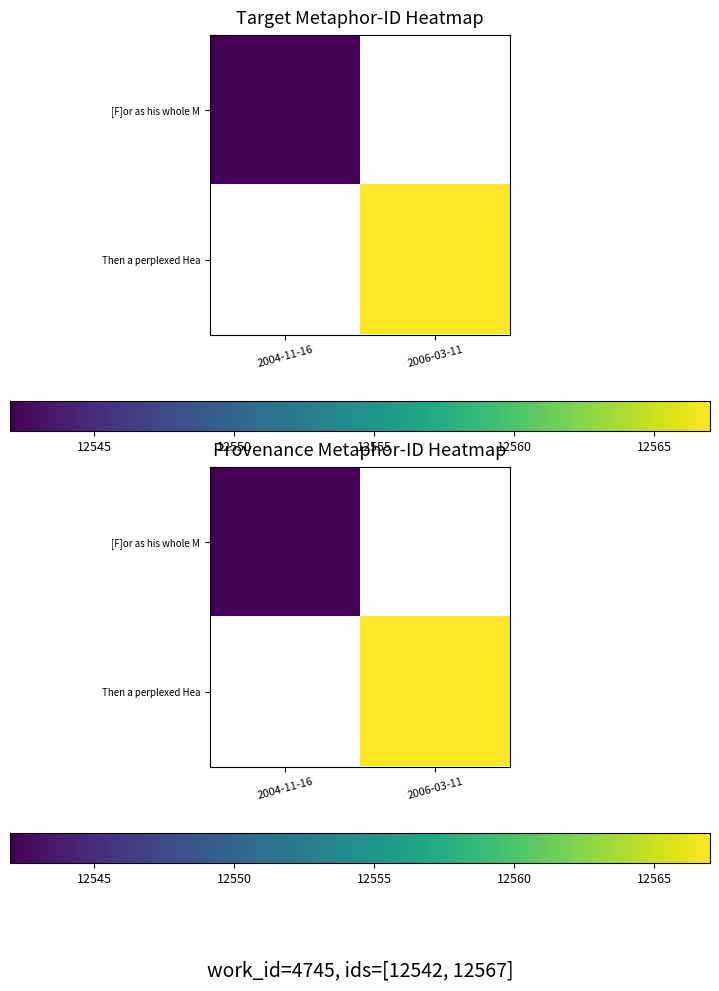

True or false: Then a perplexed Hea has a value of 17700.3 at 2006-03-11.

False